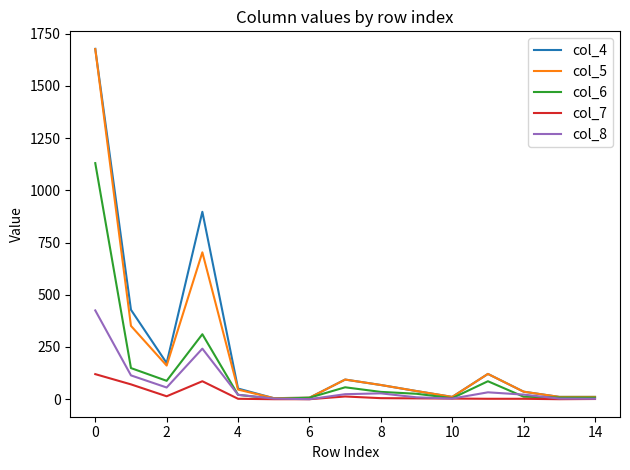

What is the maximum value shown in the chart?

1677